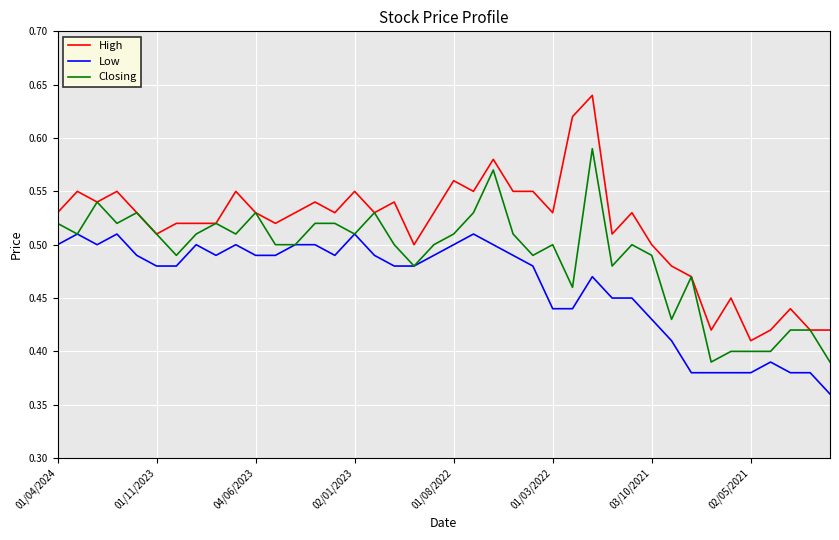

Which series has the largest total across all categories?

High